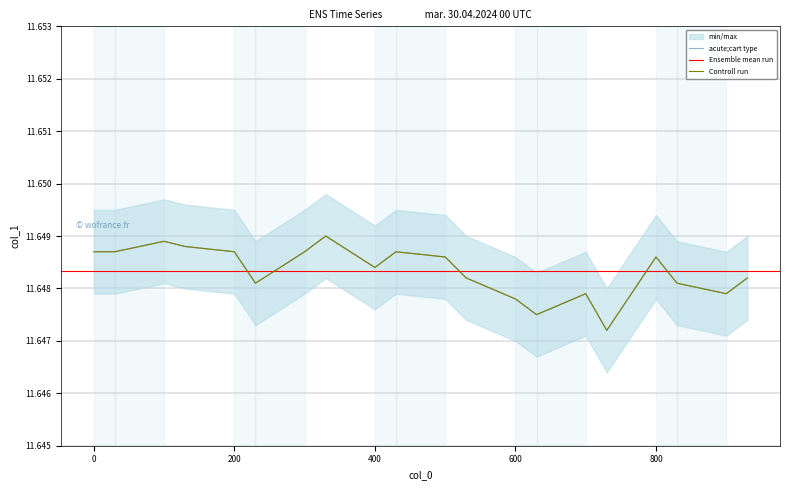

Read the value at 800.

11.6